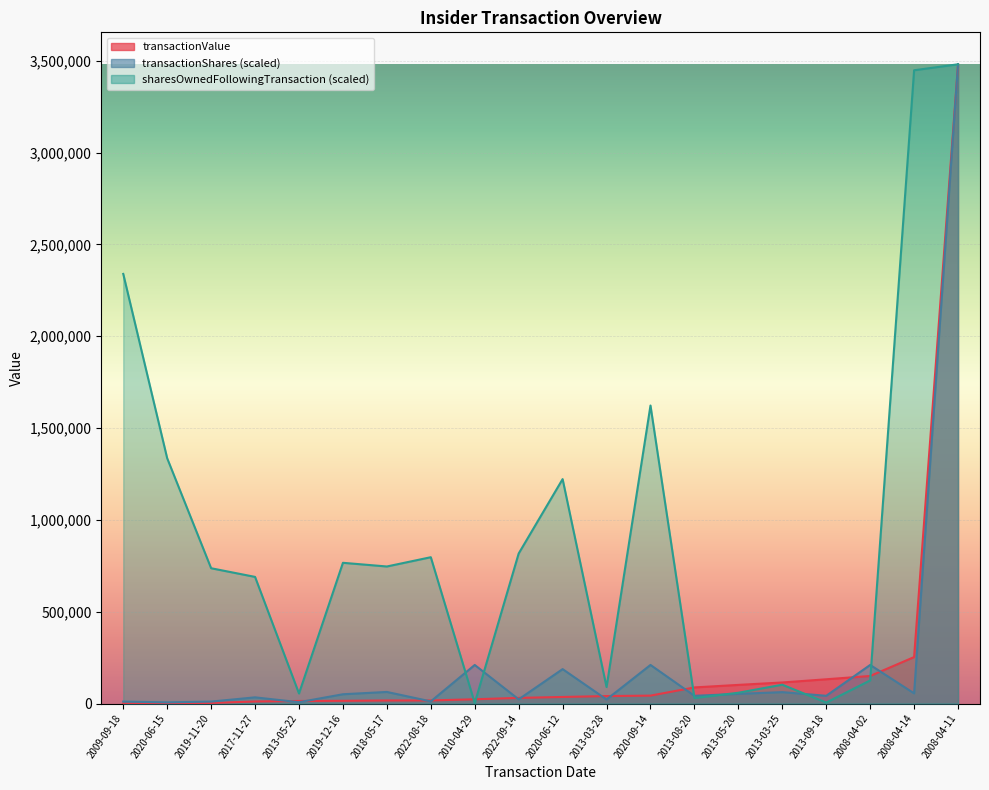

How many intersections are there between transactionValue and sharesOwnedFollowingTransaction?

4